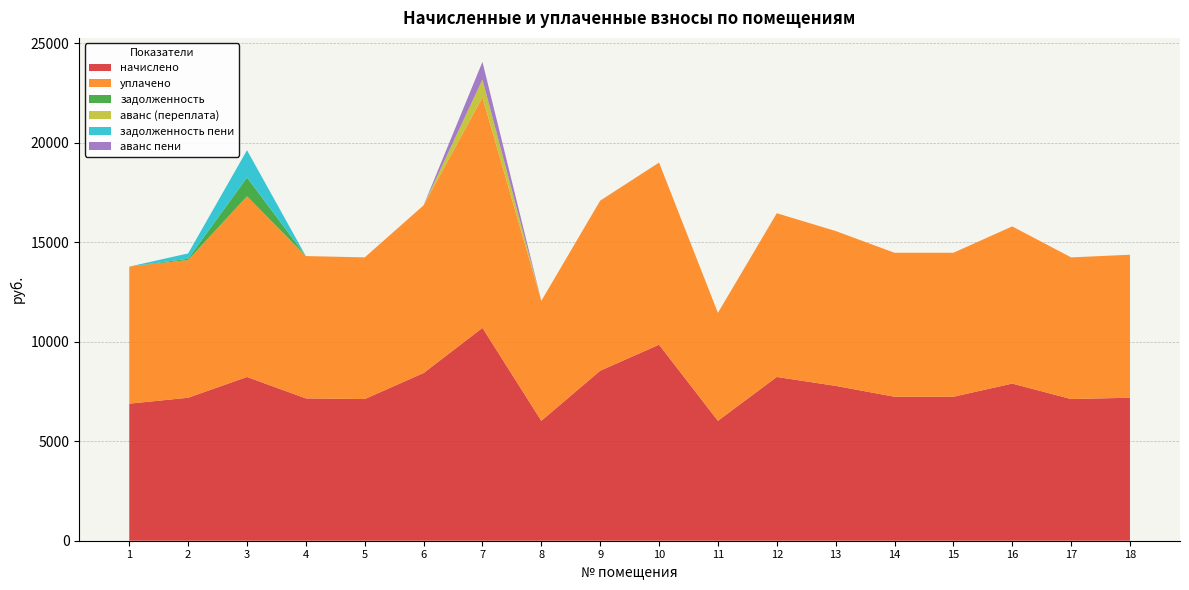

Reading right to left, transcribe all the data shown in this chart.

начислено: 7187.0	7120.8	7899.1	7236.7	7236.8	7783.2	8230.3	6027.8	9853.2	8545.0	6027.8	10697.8	8429.0	7120.8	7153.9	8230.6	7187.1	6889.0
уплачено: 7187.2	7120.8	7899.1	7236.7	7236.8	7783.2	8230.3	5424.9	9152.0	8544.8	6027.8	11589.2	8429.0	7120.8	7153.9	9082.0	6920.9	6889.0
задолженность: 0.0	0.0	0.0	0.0	0.0	0.0	0.0	0.0	0.0	0.0	0.0	0.0	0.0	0.0	0.0	944.8	66.5	0.0
аванс (переплата): 0.0	0.0	0.0	0.0	0.0	0.0	0.0	0.0	0.0	0.0	0.0	891.5	0.0	0.0	0.0	0.0	0.0	0.0
задолженность пени: 0.0	0.0	0.0	0.0	0.0	0.0	0.0	0.0	0.0	0.0	0.0	0.0	0.0	0.0	0.0	1371.8	266.2	0.0
аванс пени: 0.2	0.0	0.0	0.0	0.0	0.0	0.0	0.0	0.9	3.9	0.0	891.5	0.0	0.0	0.0	0.0	0.0	0.0